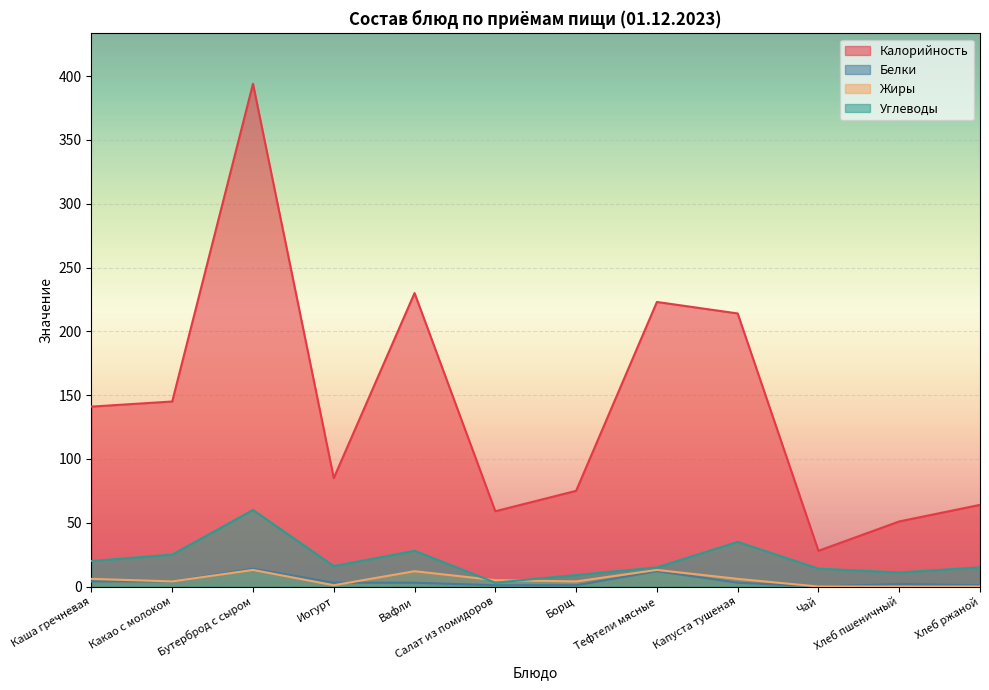

True or false: Углеводы has a value of 10 at Тефтели мясные.

False